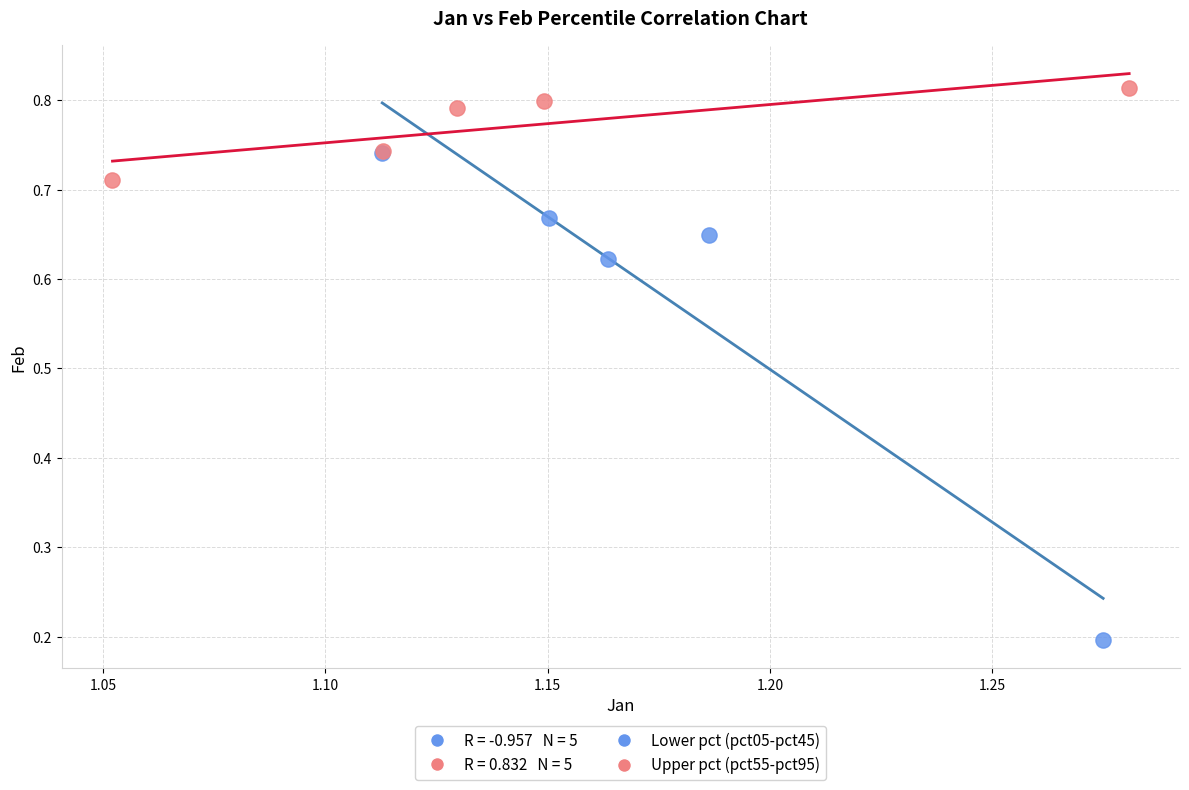

Which series has the widest spread of Y values?

Lower pct (pct05-pct45)